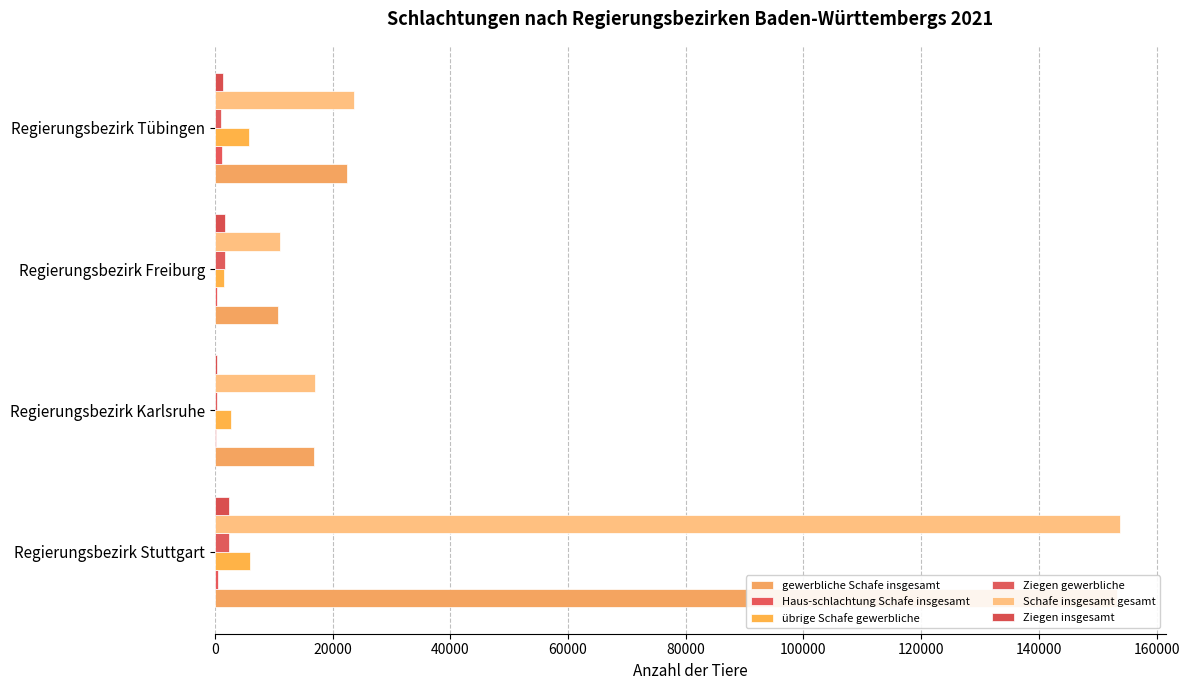

What are all the series names shown in the legend?

gewerbliche Schafe insgesamt, Haus-schlachtung Schafe insgesamt, übrige Schafe gewerbliche, Ziegen gewerbliche, Schafe insgesamt gesamt, Ziegen insgesamt